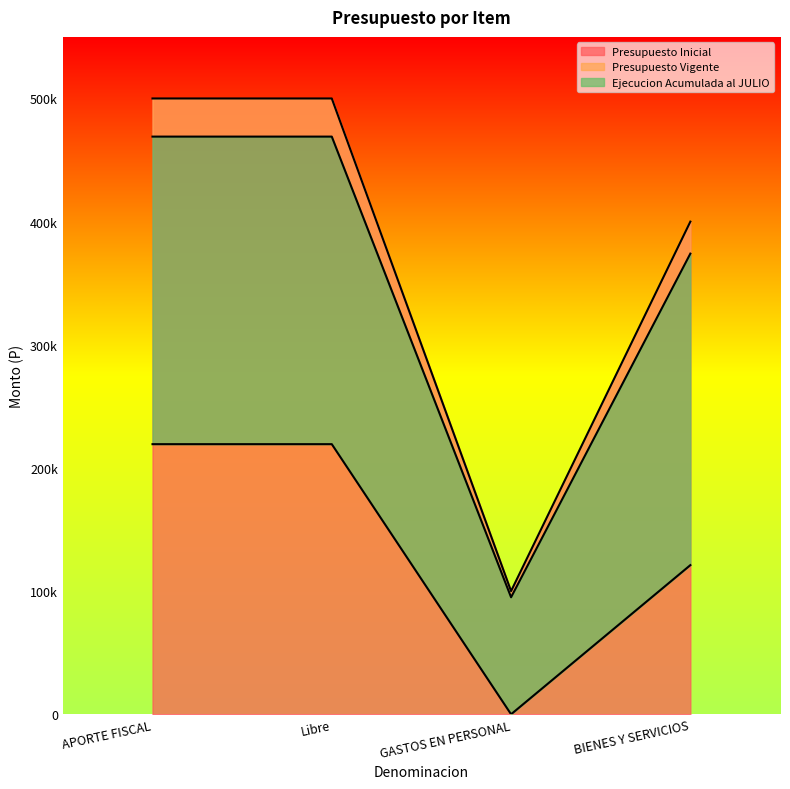

Which label corresponds to the smallest value in the chart?

GASTOS EN PERSONAL